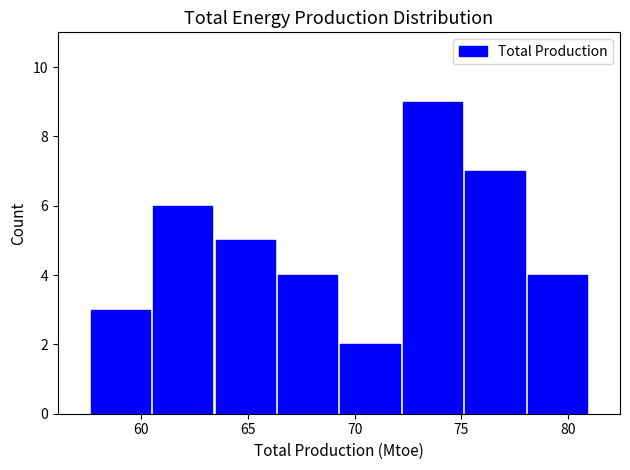

Over which range of the x-axis is the bar tallest?

72.0 to 75.0